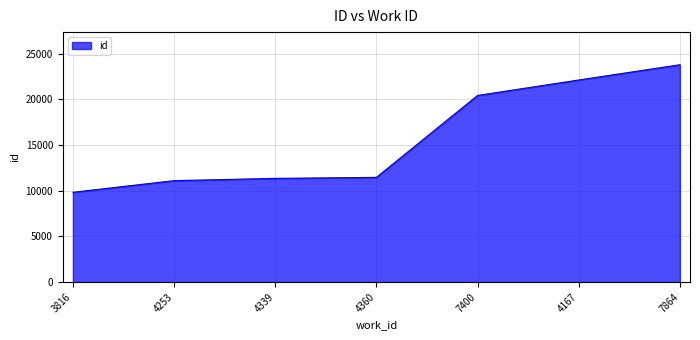

The value at 4167 is 22108. True or false?

True